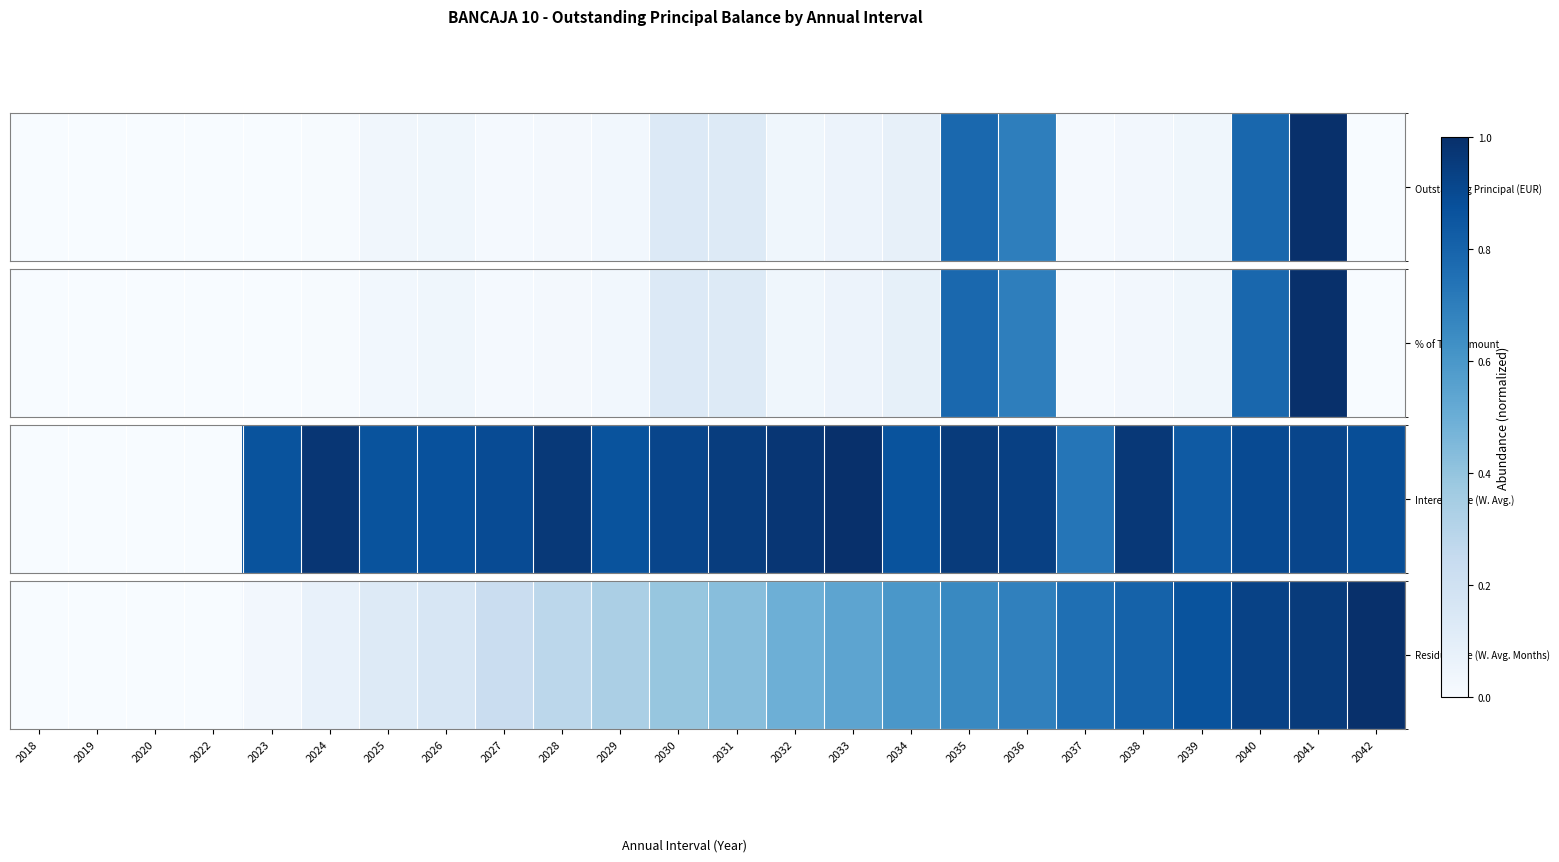

The chart shows a value of 0.0 at 2020. True or false?

True